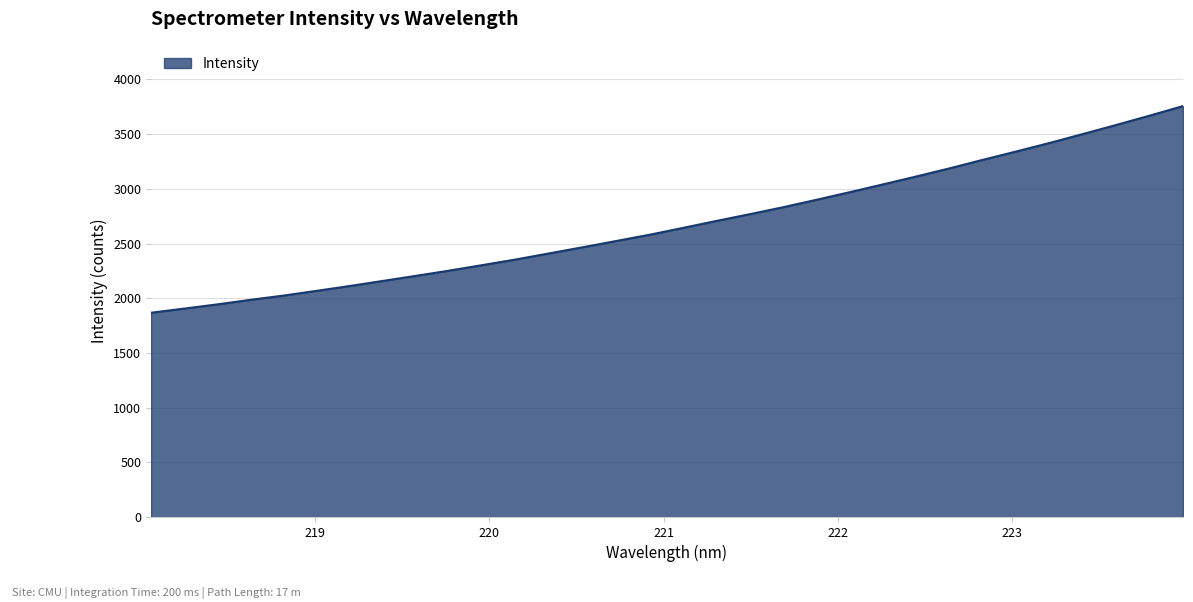

Does the chart display data point markers on the line(s)?

No